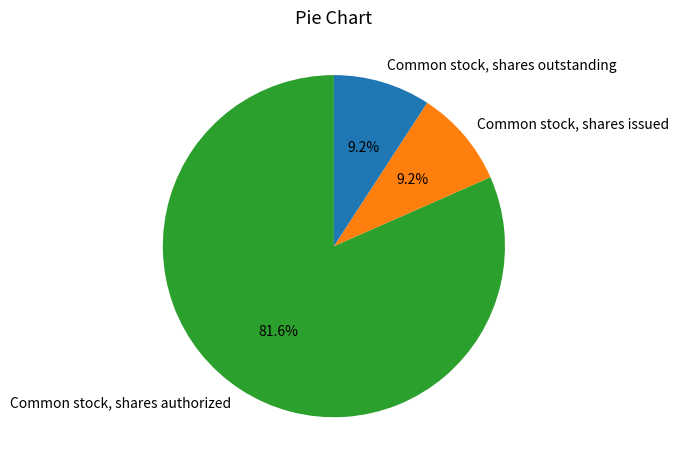

What percentage is the Common stock, shares authorized slice, to the nearest percent?

82%